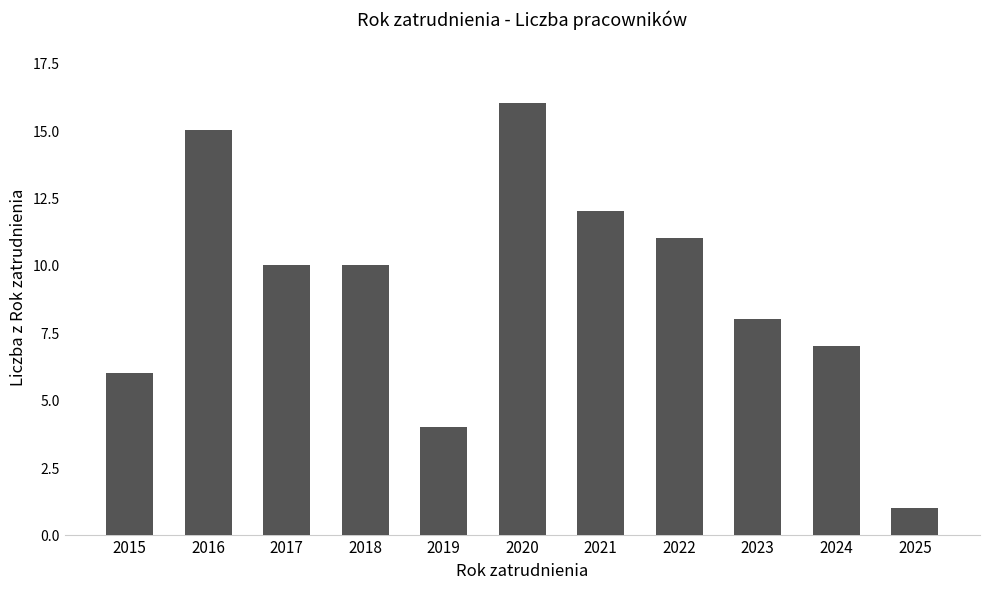

Does the chart contain stacked bars?

No